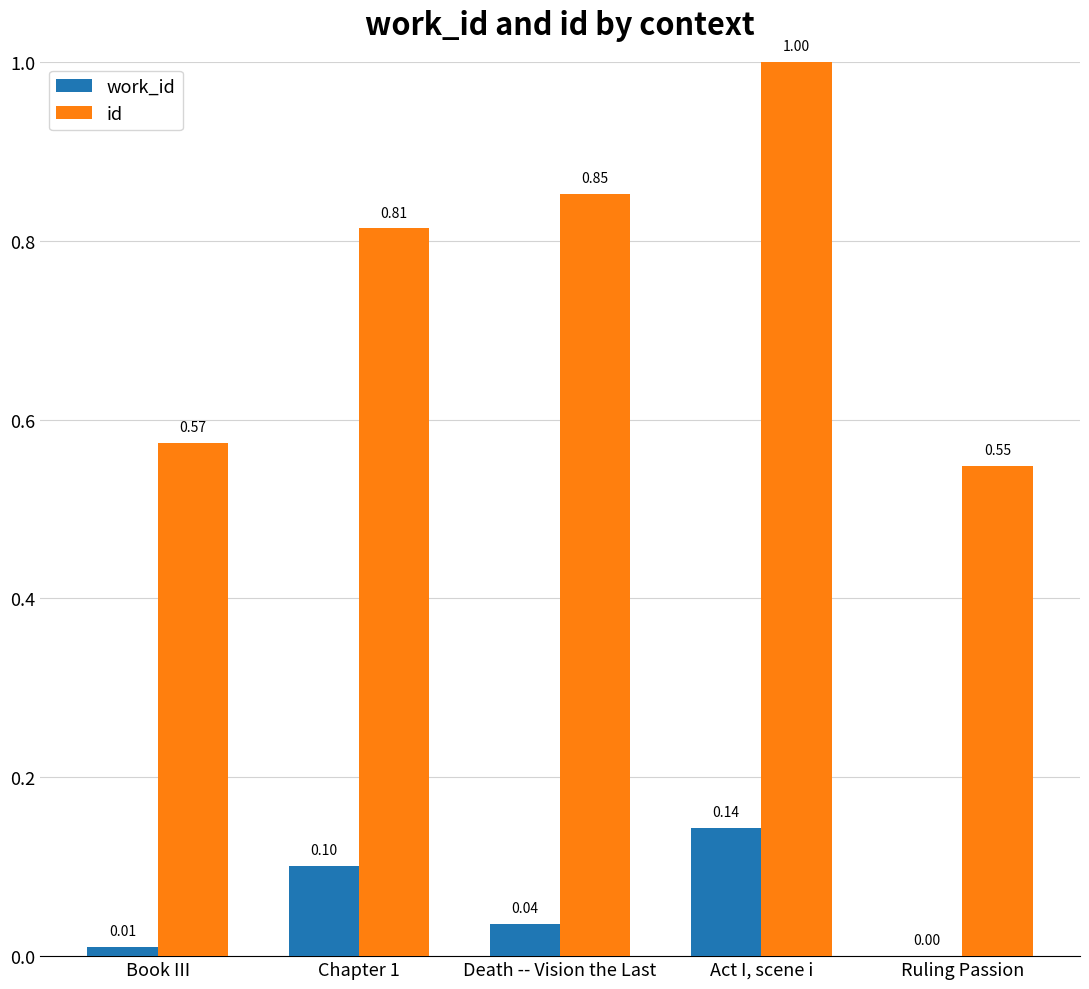

What is the difference between the work_id values at Act I, scene i and Death -- Vision the Last?

0.1